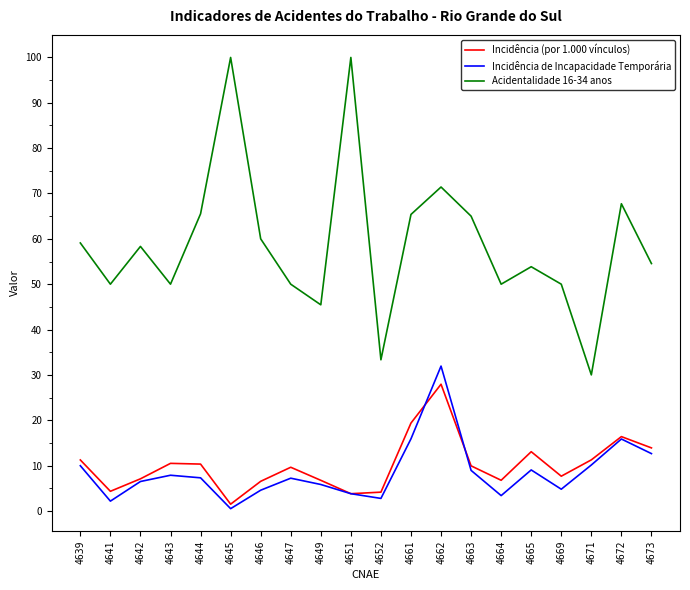

True or false: Acidentalidade 16-34 anos and Incidência (por 1.000 vínculos) intersect in this chart.

False